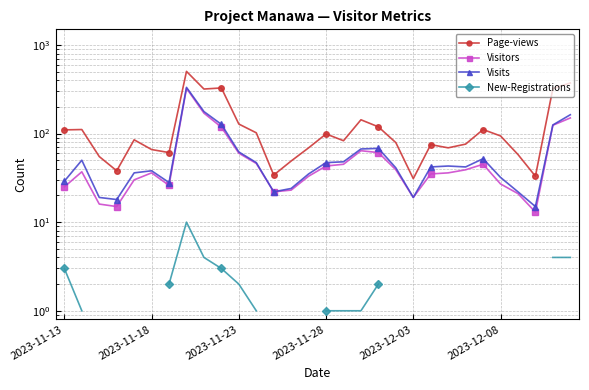

True or false: Visitors and Visits cross at least once.

False